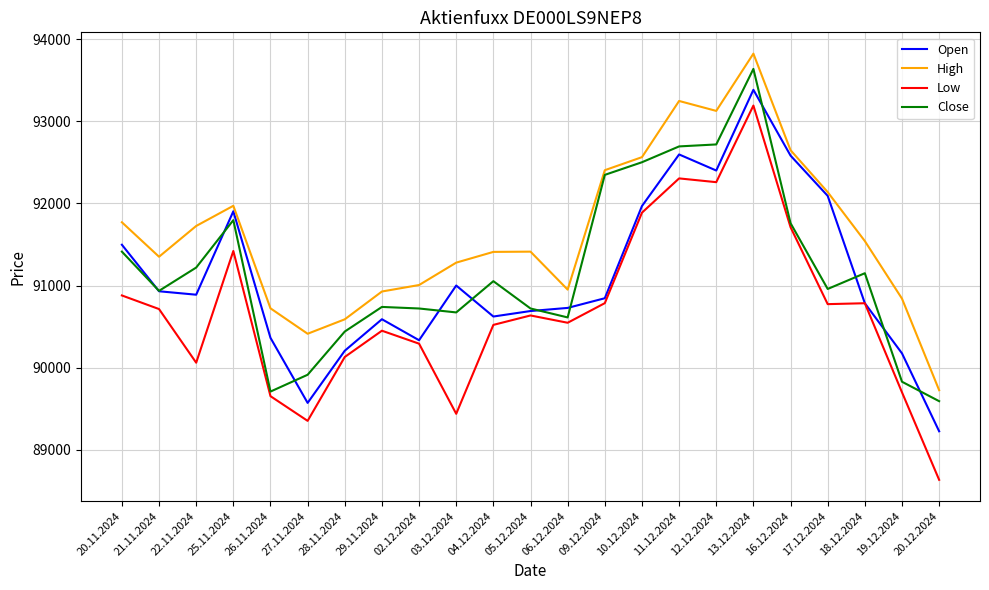

Which category has the lowest value in the Low series?

20.12.2024